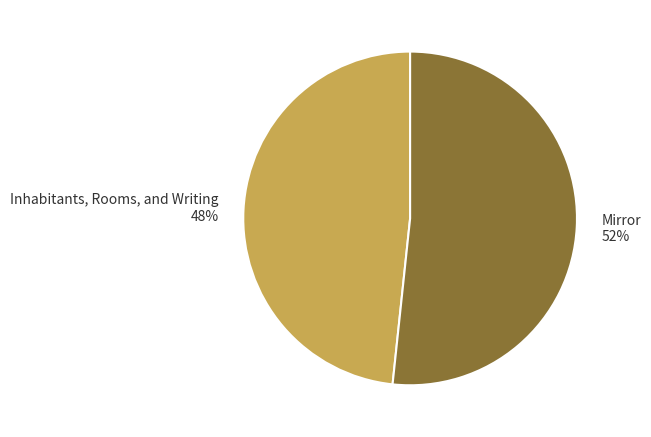

Approximately how many times larger is the value at Inhabitants, Rooms, and Writing compared to Mirror?

0.9